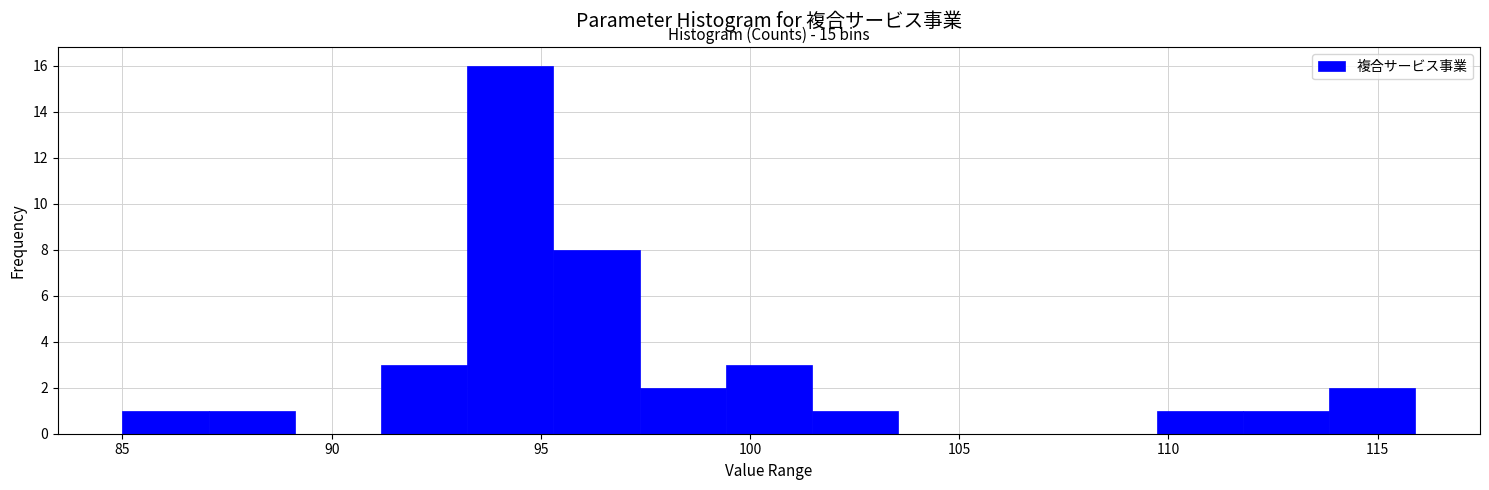

Over which range of the x-axis is the bar tallest?

93.0 to 95.5